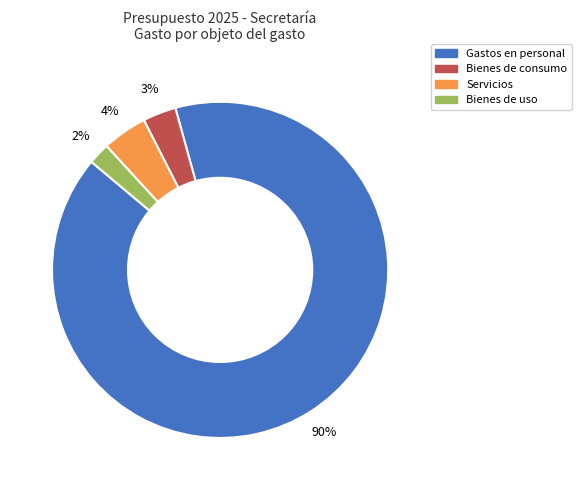

To the nearest percent, what portion does Bienes de uso represent?

2%